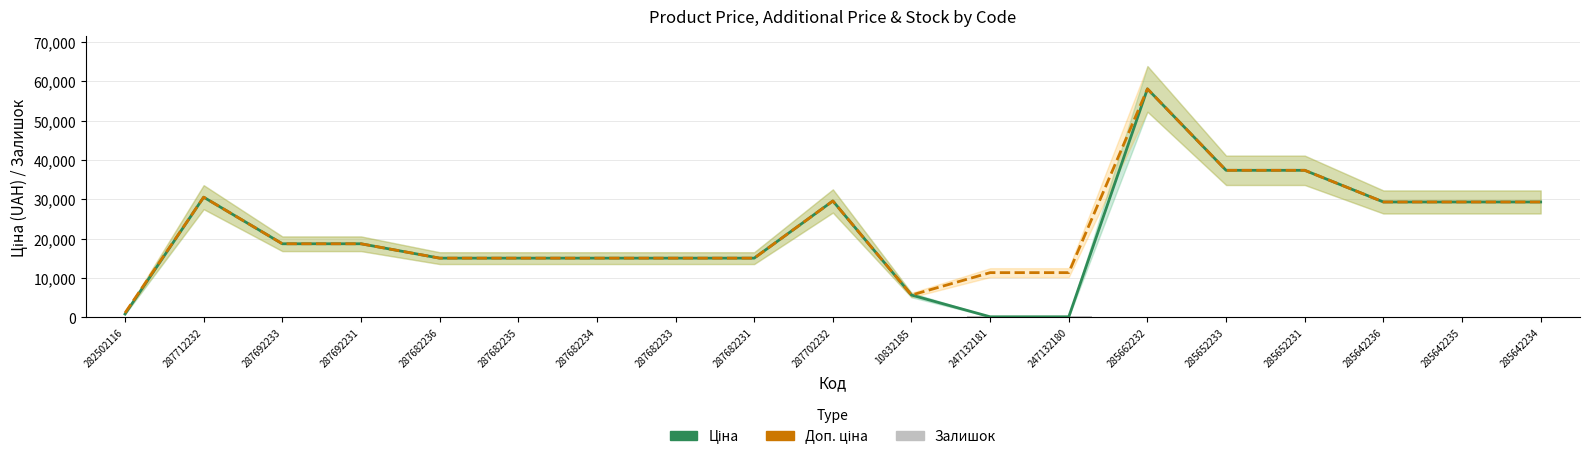

Where is Доп. ціна nearest to the value 29569?

287702232